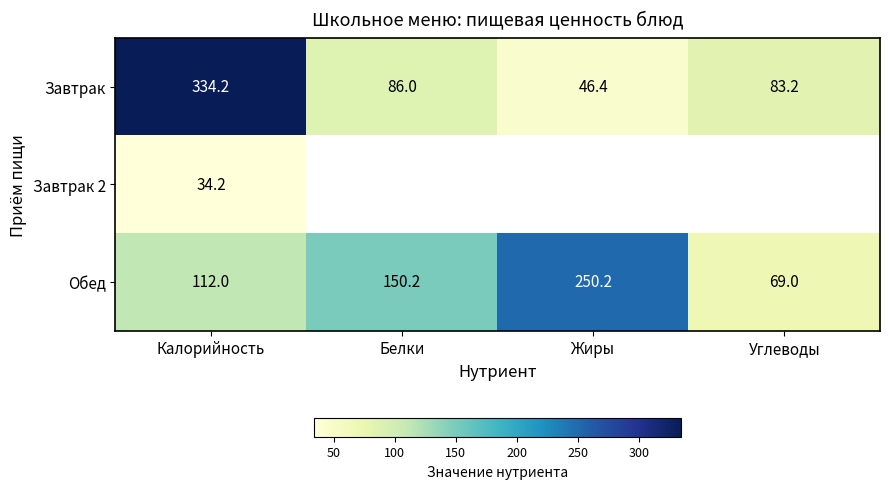

Rank the categories by Завтрак value from lowest to highest.

Жиры, Углеводы, Белки, Калорийность